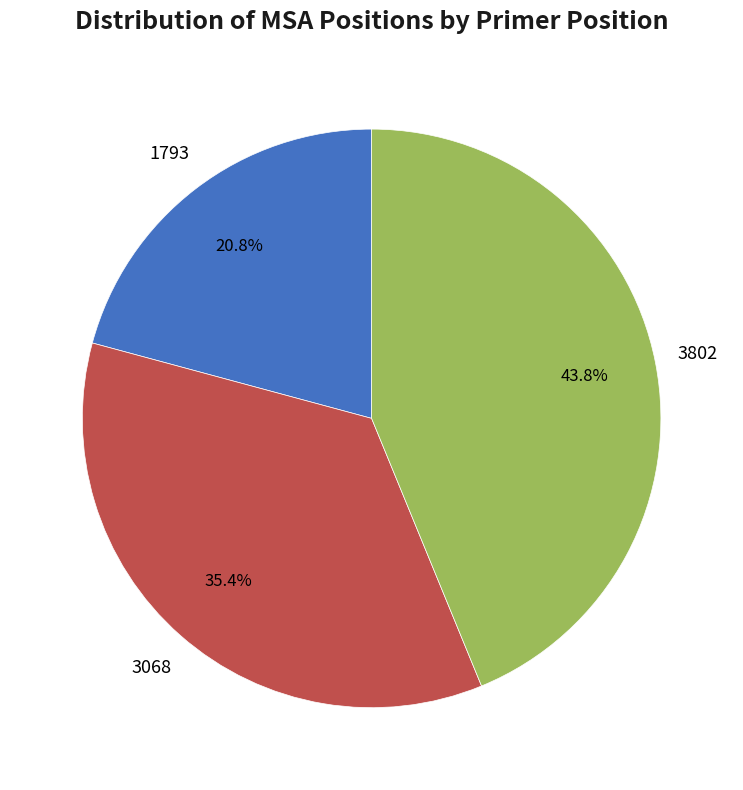

Is there a majority slice in this chart?

No